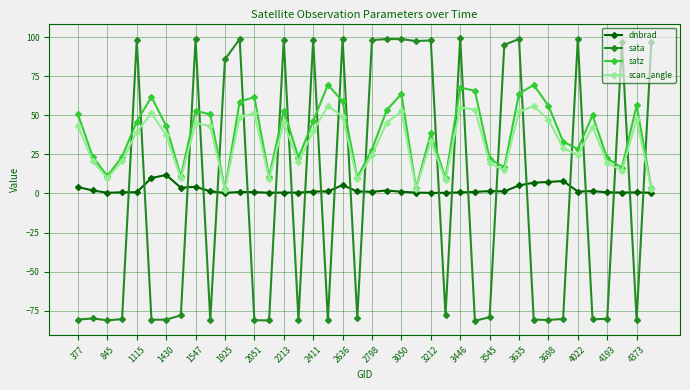

How many interior local valleys does the scan_angle series have?

11